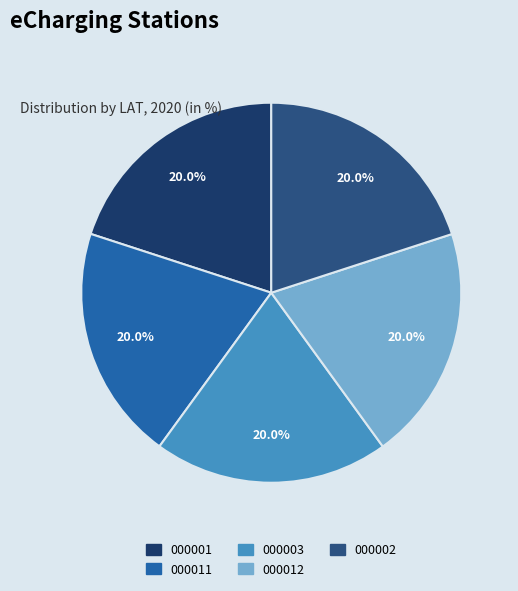

How many slices are in this pie chart?

5